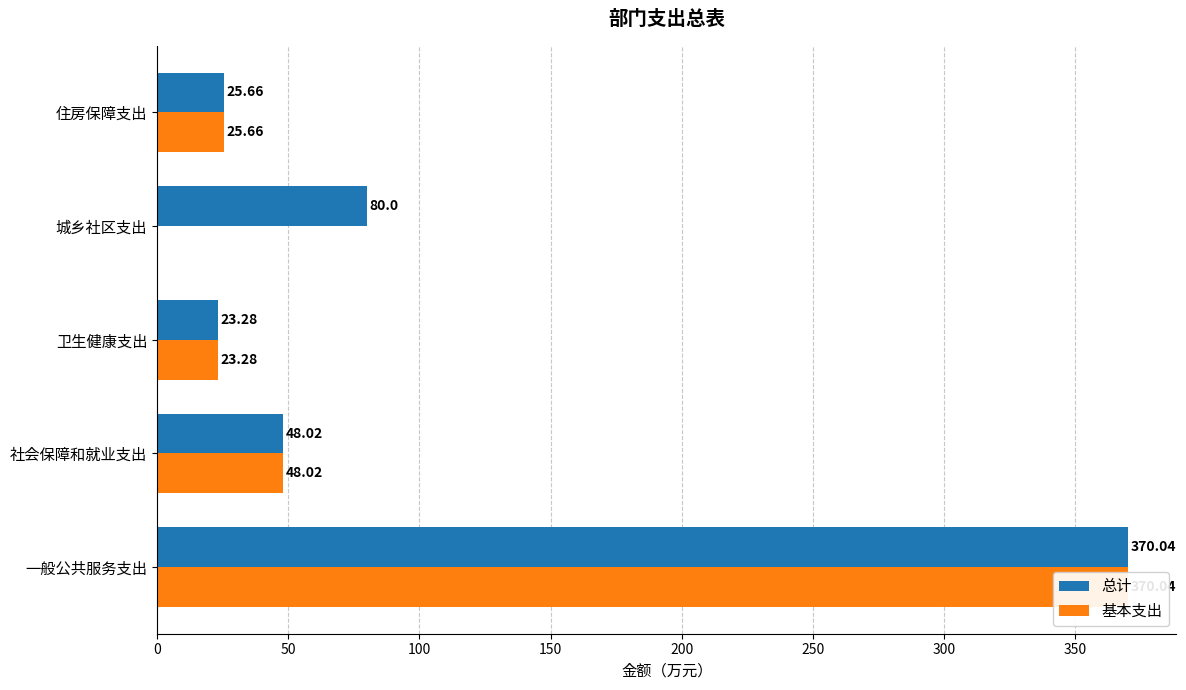

Is it true that 总计 equals 48.0 at 社会保障和就业支出?

True